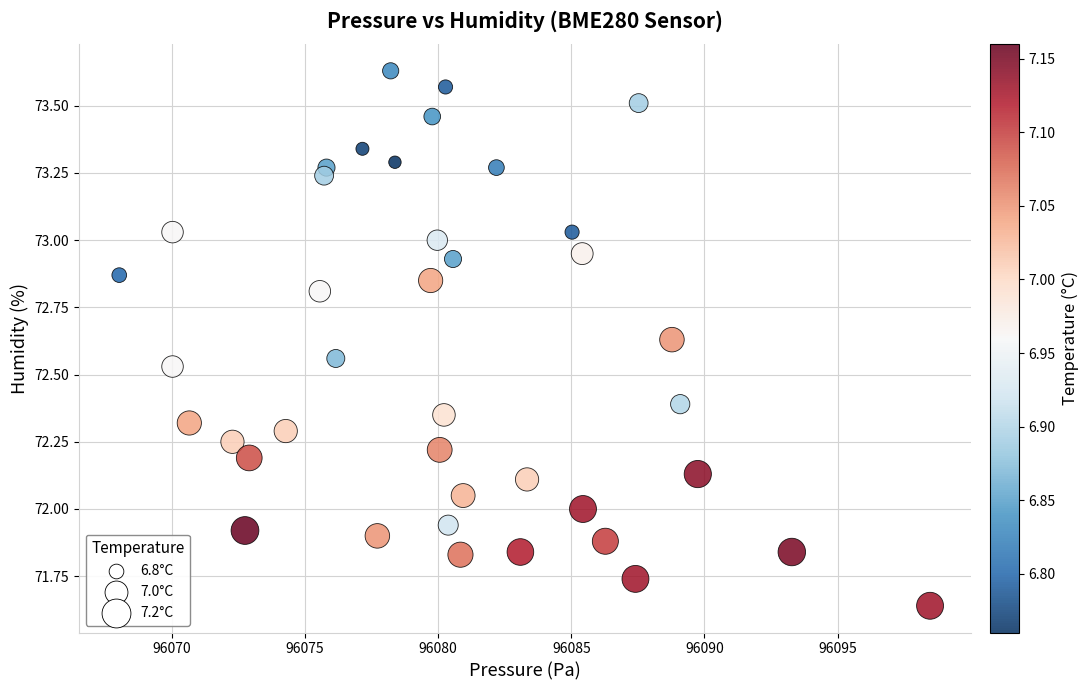

What is the range of Y values (max minus min)?

2.0